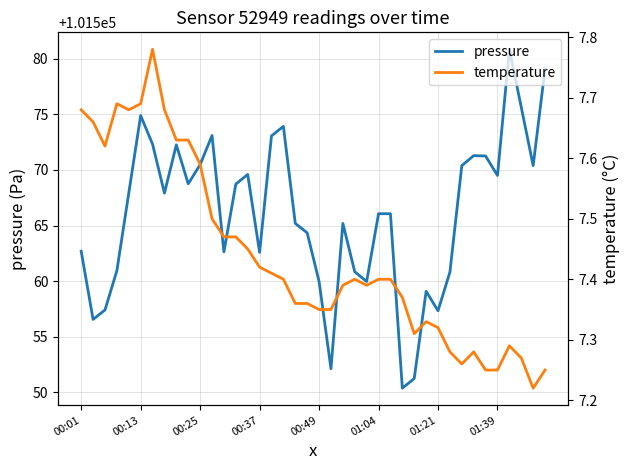

True or false: pressure and temperature cross at least once.

False